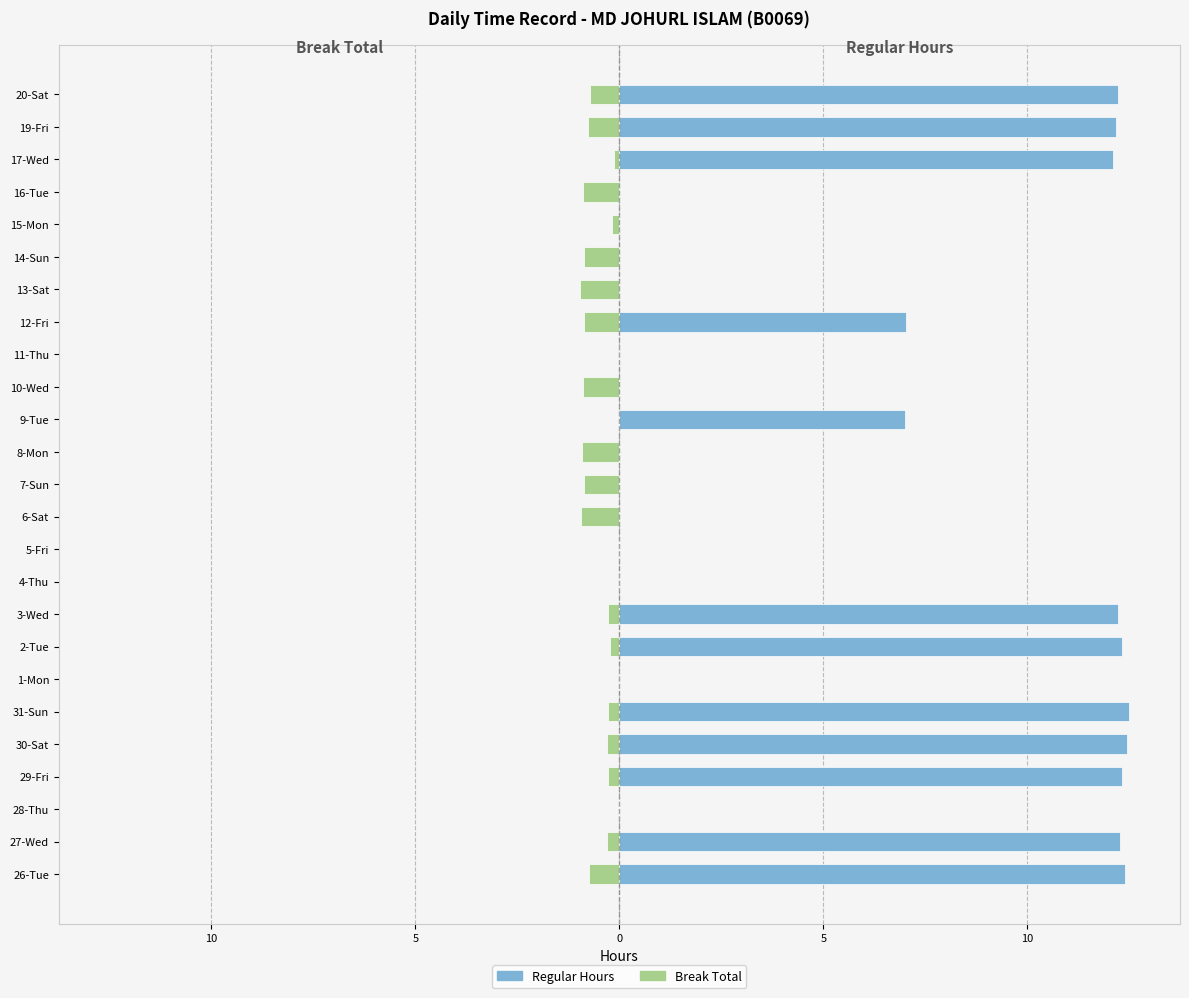

How many data points in Break Total (mirrored) are less than 0?

19